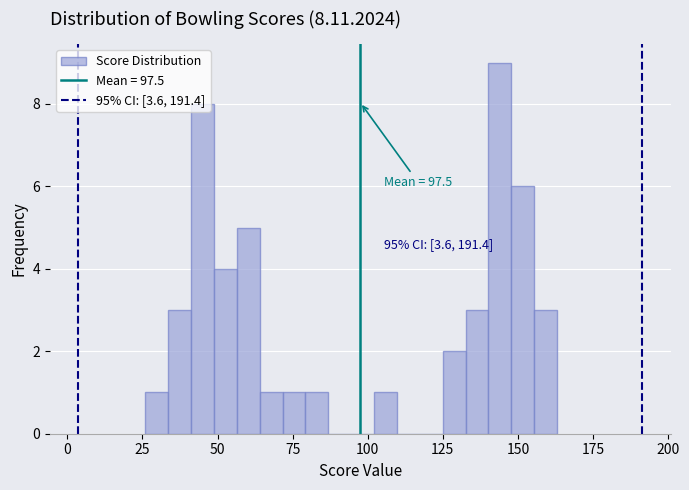

Read against the x-axis, roughly where is the centre of the tallest bar?

145